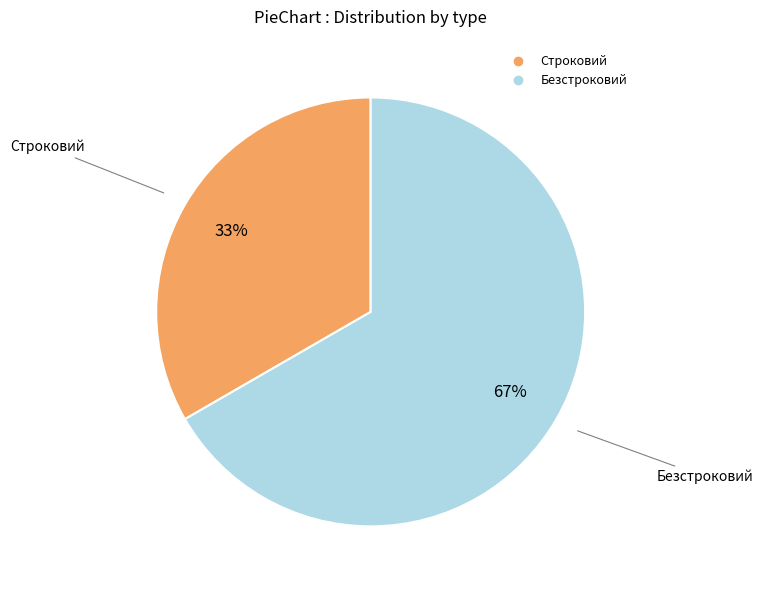

How many slices are in this pie chart?

2